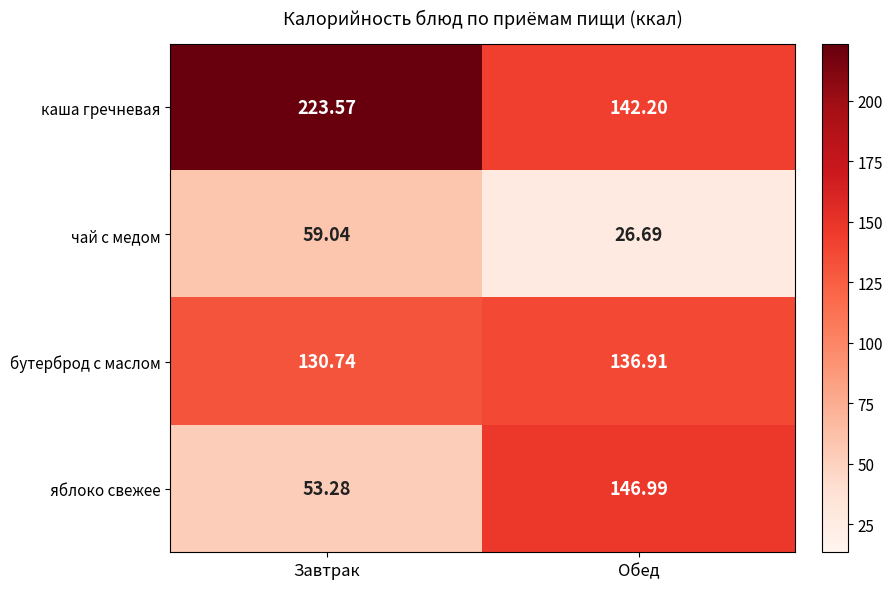

Rank the categories by яблоко свежее value from highest to lowest.

Обед, Завтрак